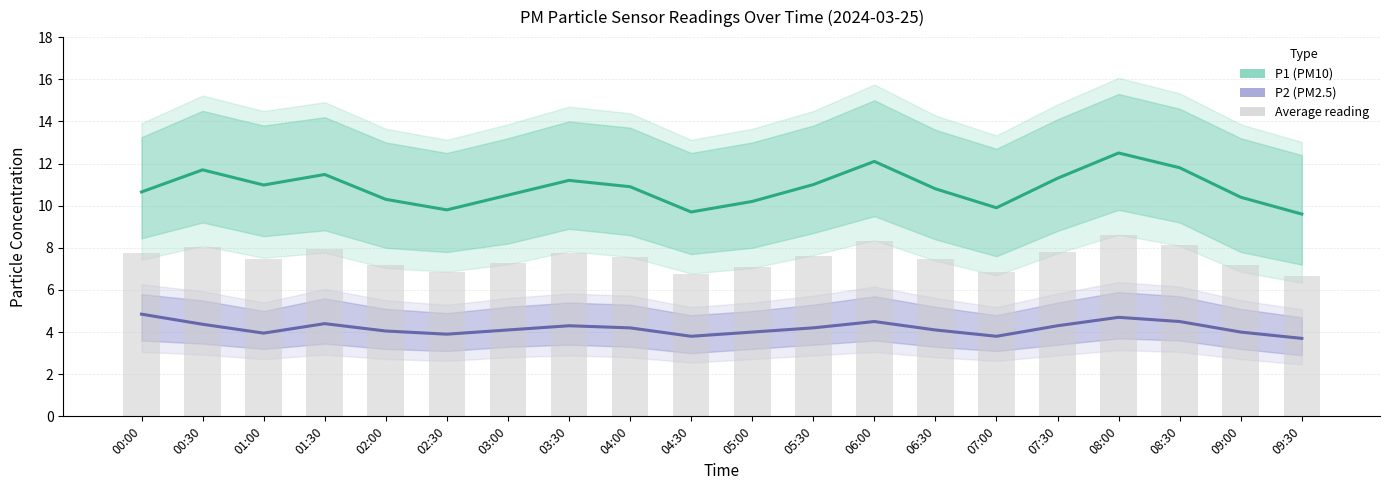

How many data points in Average reading are above 7?

16